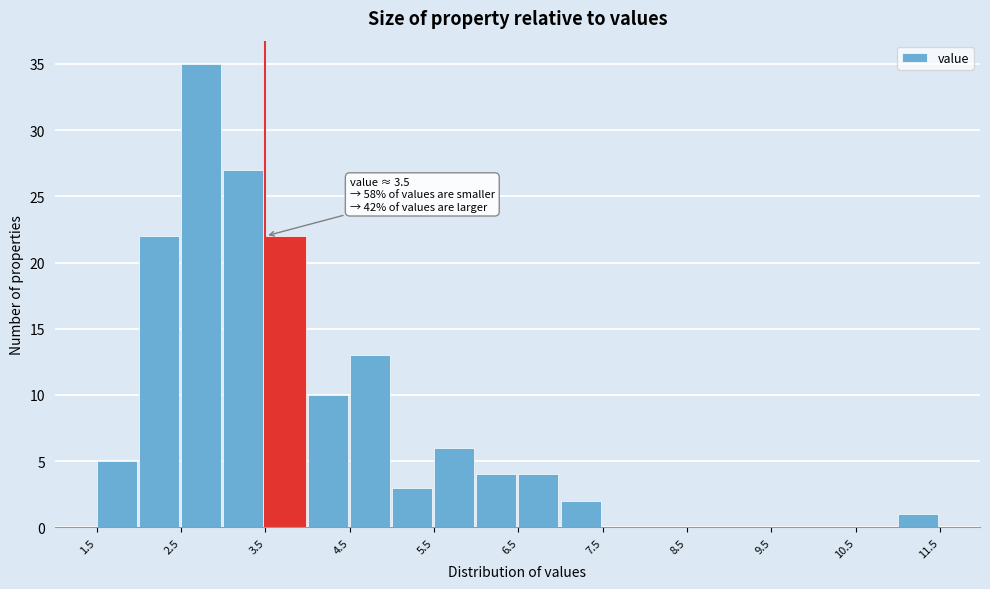

Which range on the x-axis has the tallest bar?

2.5 to 3.0